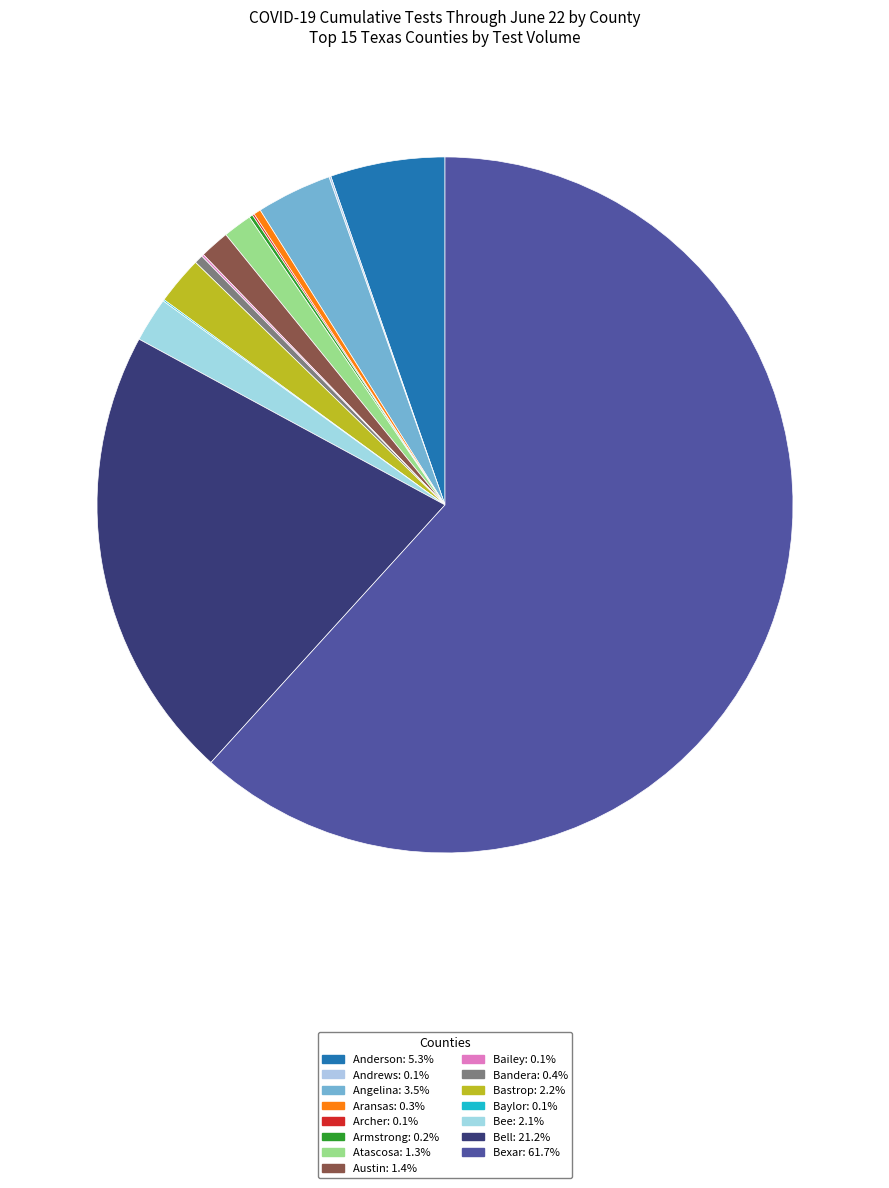

Do Baylor and Bexar together represent more than half of the pie?

Yes